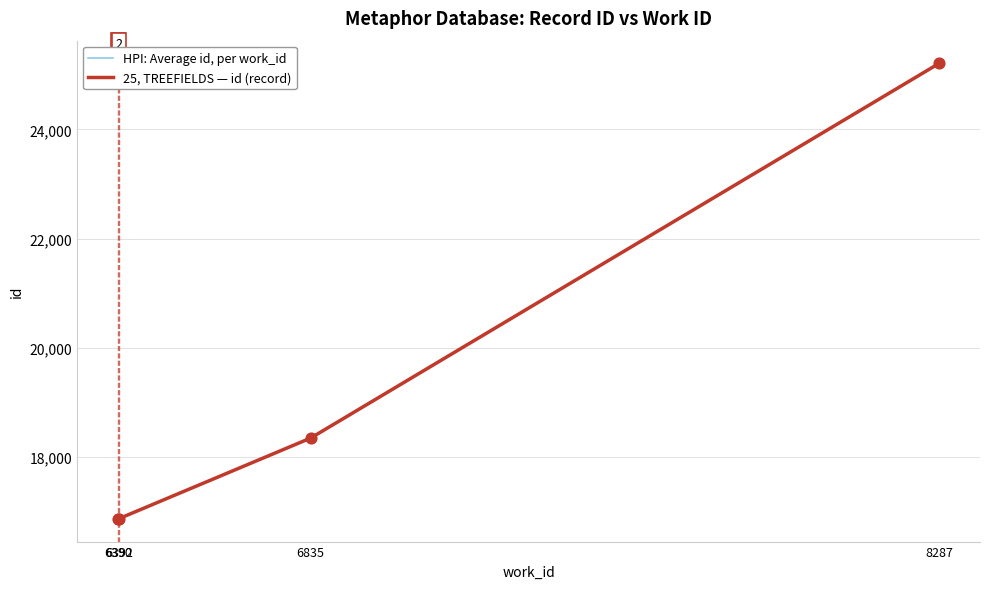

Which has a higher value, 6835 or 8287?

8287